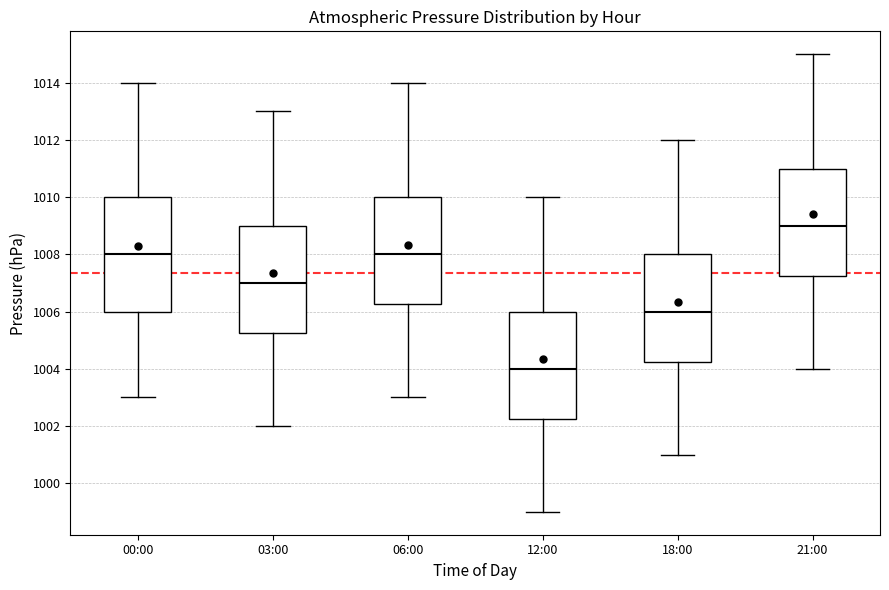

Reading left to right, transcribe this box plot: for each box, give where its median line is, the range the box spans, and where its two whiskers end, as read against the y-axis. The values are not printed on the chart, so give them approximately, as read against the axis.

00:00: median 1008.0, box 1006.0 to 1010.0, whiskers 1003.0 to 1014.0
03:00: median 1007.0, box 1005.2 to 1009.0, whiskers 1002.0 to 1013.0
06:00: median 1008.0, box 1006.2 to 1010.0, whiskers 1003.0 to 1014.0
12:00: median 1004.0, box 1002.2 to 1006.0, whiskers 999.0 to 1010.0
18:00: median 1006.0, box 1004.2 to 1008.0, whiskers 1001.0 to 1012.0
21:00: median 1009.0, box 1007.2 to 1011.0, whiskers 1004.0 to 1015.0